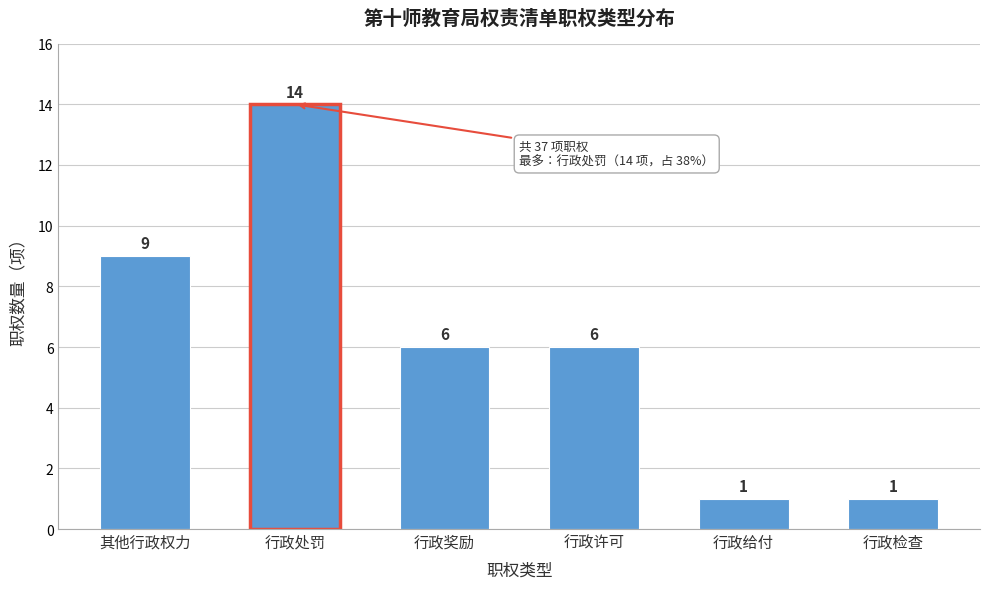

Reading left to right, list all the values displayed in this chart.

其他行政权力=9	行政处罚=14	行政奖励=6	行政许可=6	行政给付=1	行政检查=1